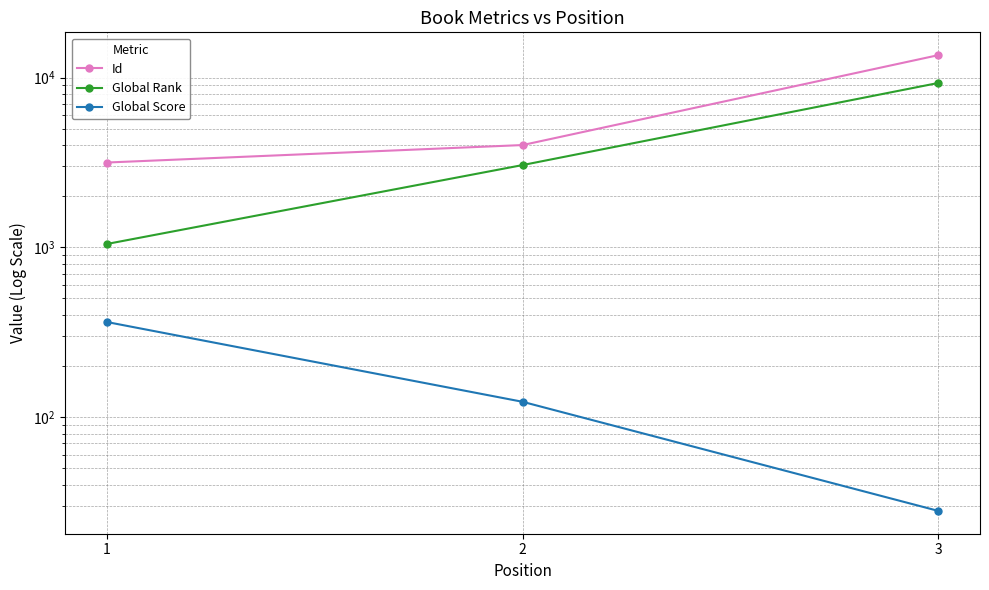

Rank the series at 1 from lowest to highest value.

Global Score, Global Rank, Id